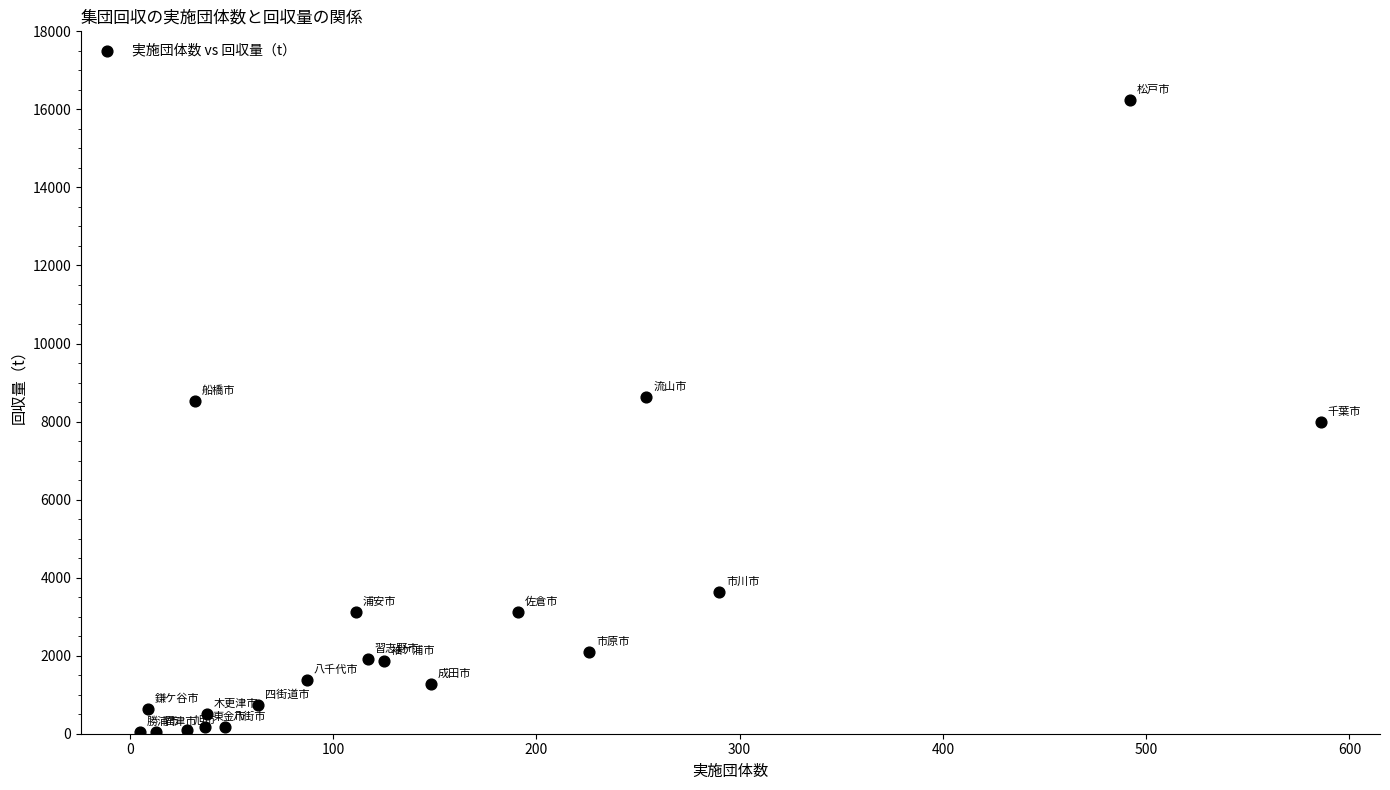

What is the range of X values (max minus min)?

581